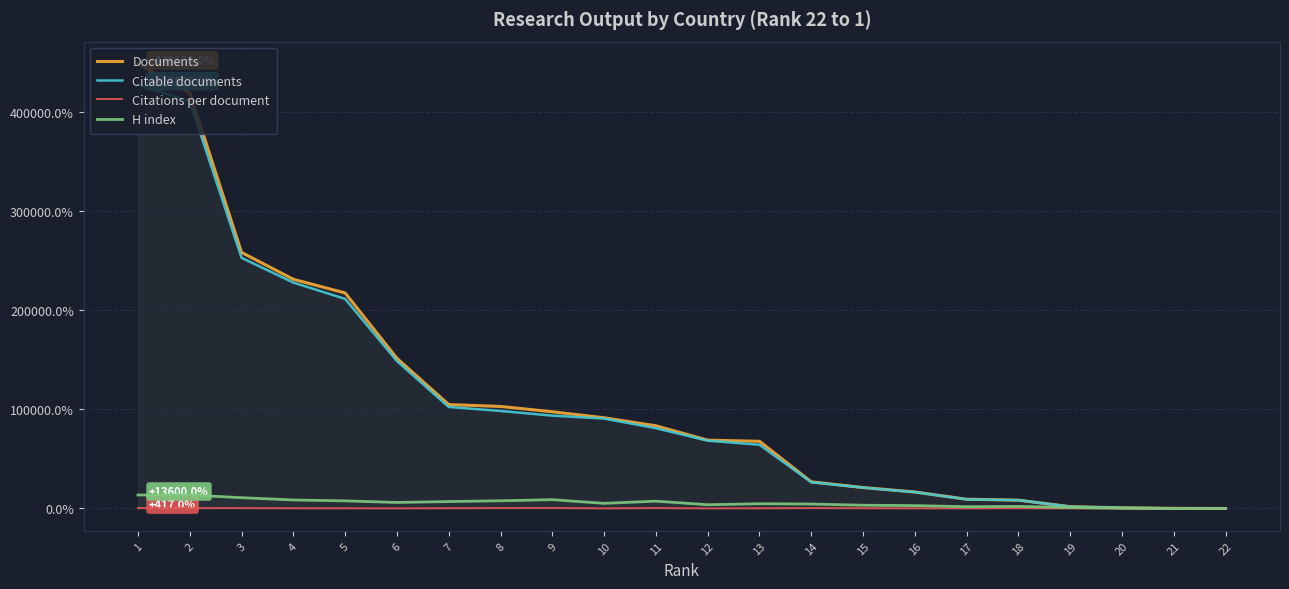

Which series has the largest total across all categories?

Documents